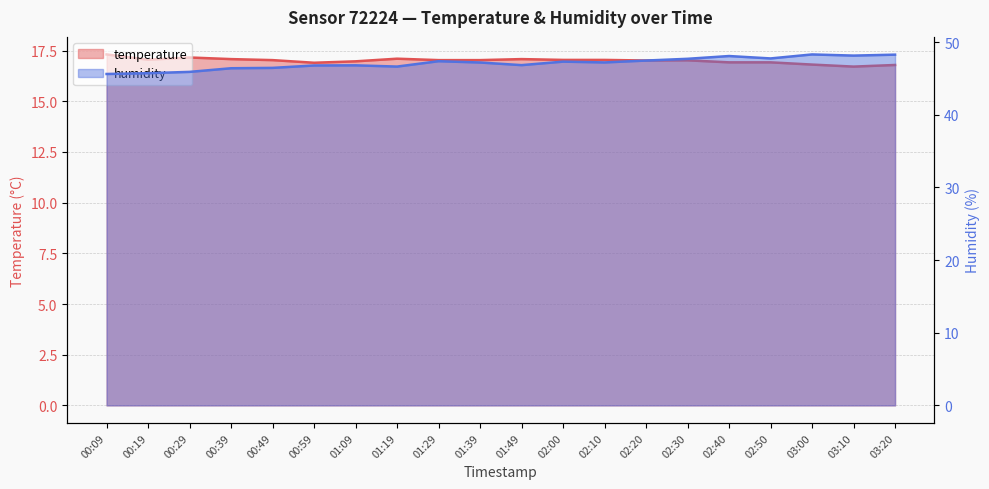

What is the greatest value displayed?

48.3